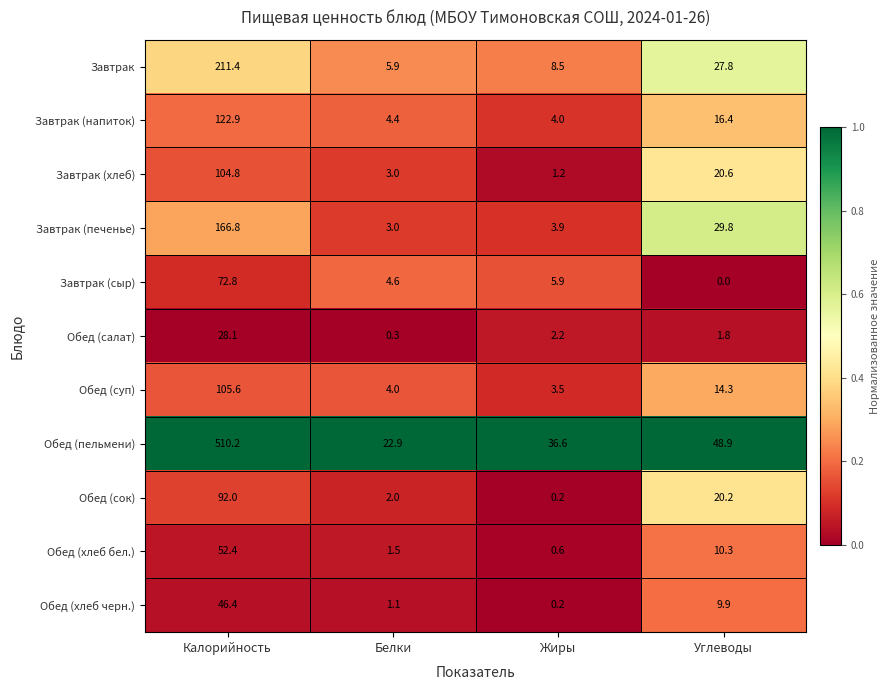

The Обед (хлеб черн.) series shows 1.1 at Белки. True or false?

True